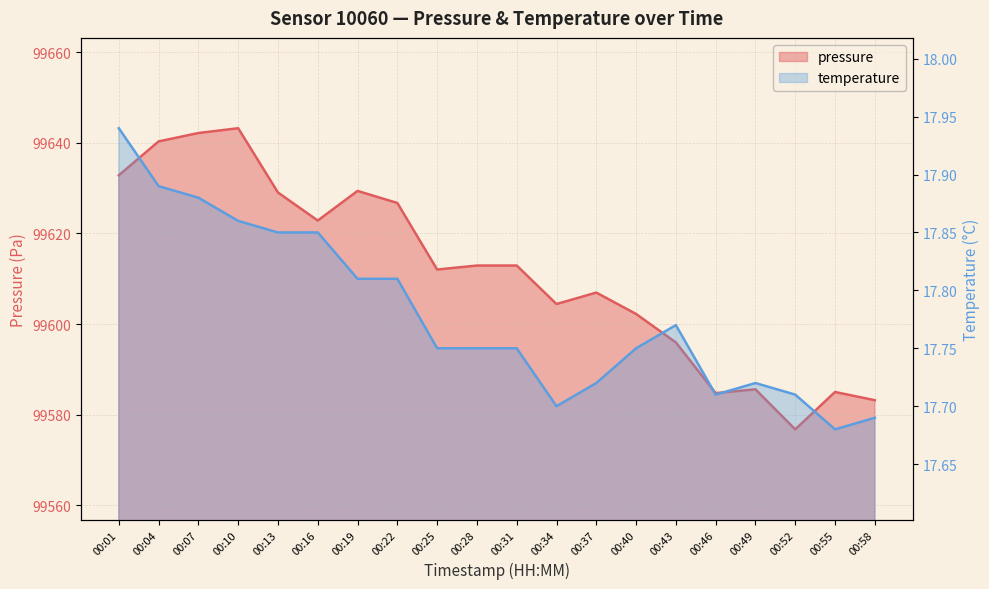

True or false: temperature and pressure cross at least once.

False